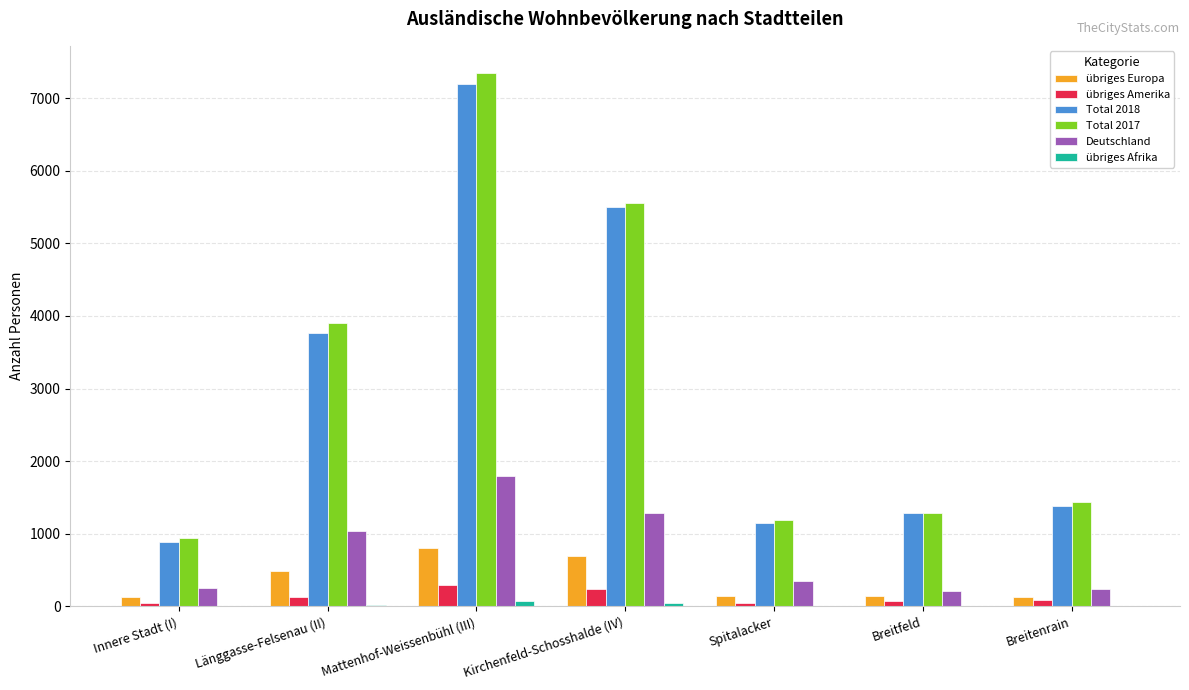

How many groups of bars are there?

7